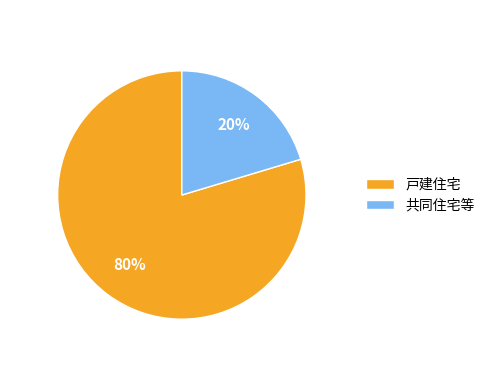

Do 戸建住宅 and 共同住宅等 together represent more than half of the pie?

Yes